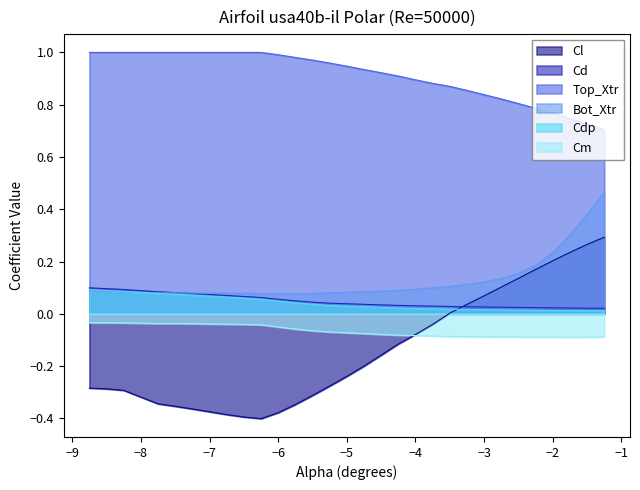

Between -4.75 and -3.75, which is larger?

-3.75